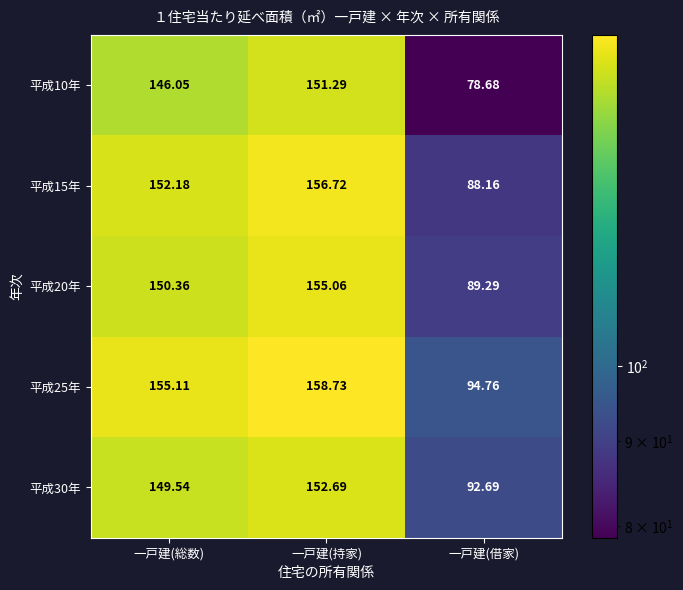

At which category is the sum across all series the highest?

一戸建(持家)